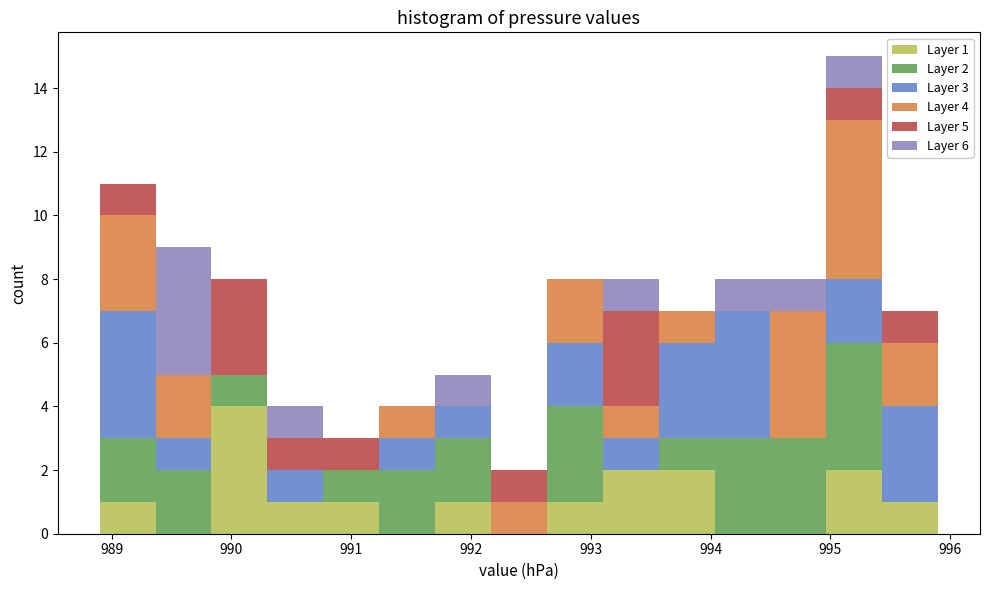

Which range on the x-axis has the tallest stacked bar (by total height)?

995.0 to 995.4